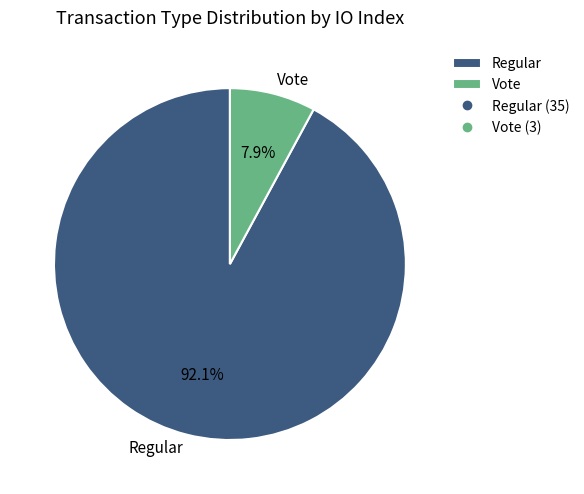

To the nearest percent, what is the difference between the largest and smallest slice percentages?

84%